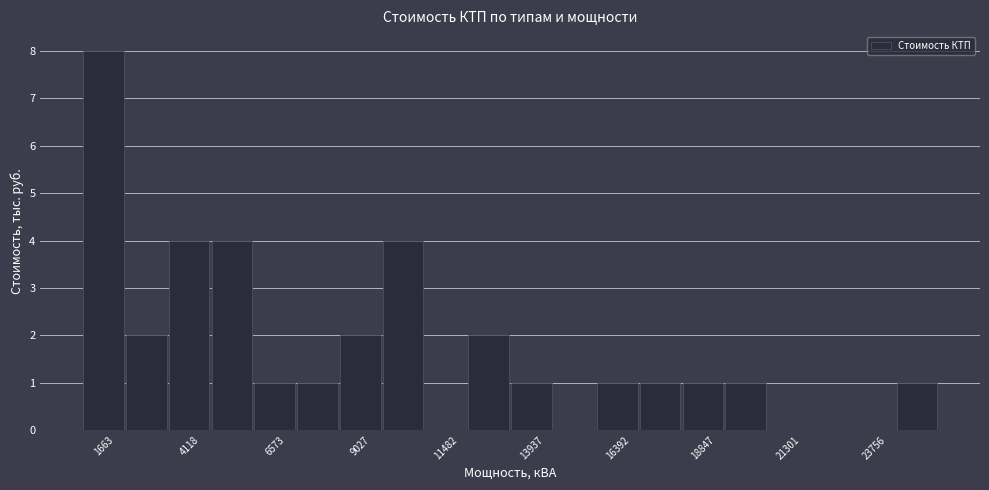

Read against the x-axis, roughly where is the centre of the tallest bar?

1500